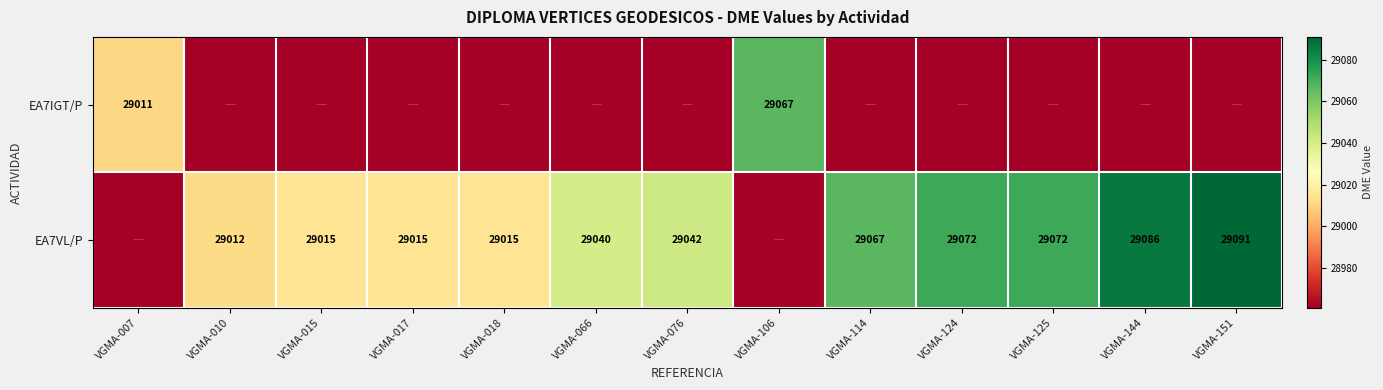

True or false: EA7VL/P has a value of 29091 at VGMA-151.

True